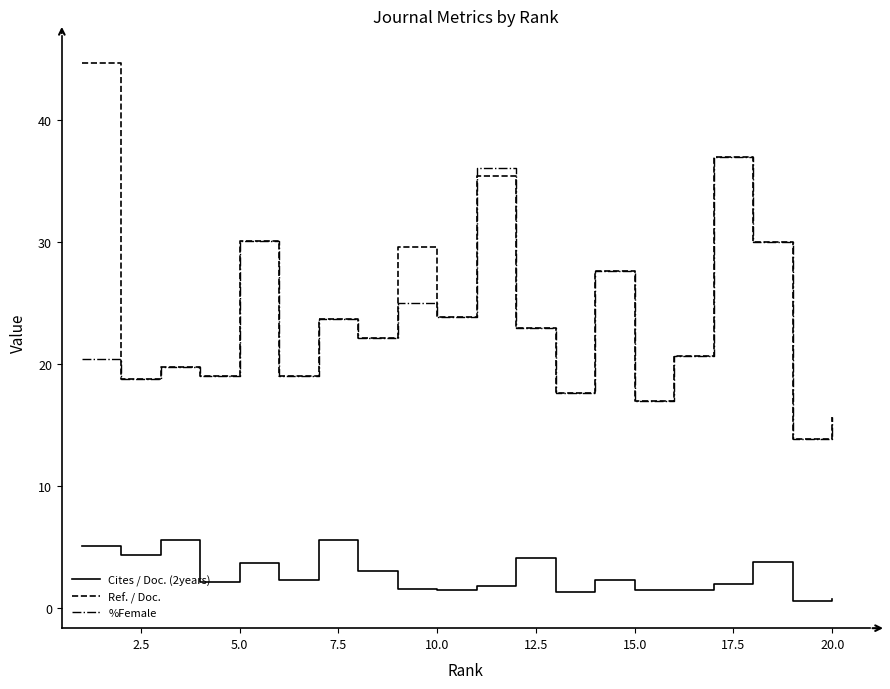

Is this an area chart (filled region under the line)?

No